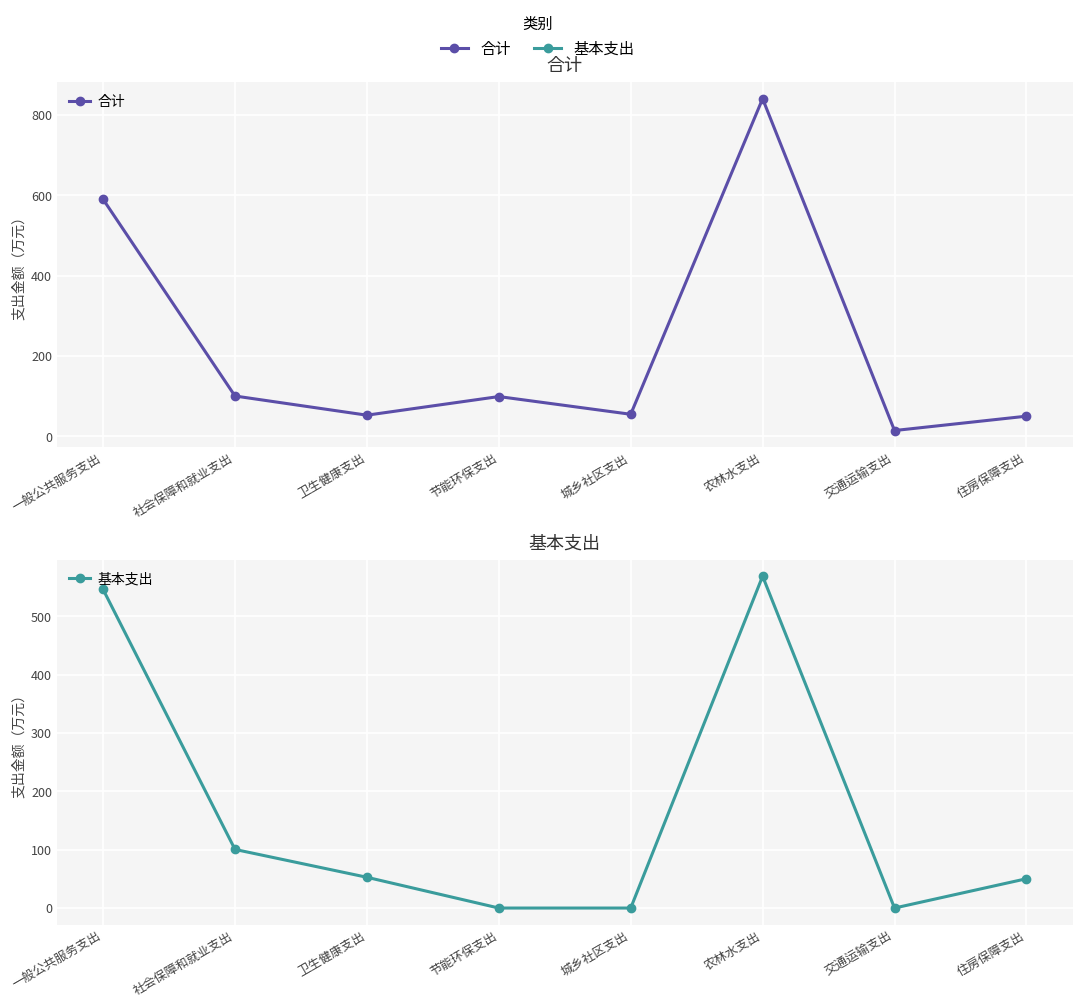

What is the label of the 8th point from the right?

一般公共服务支出